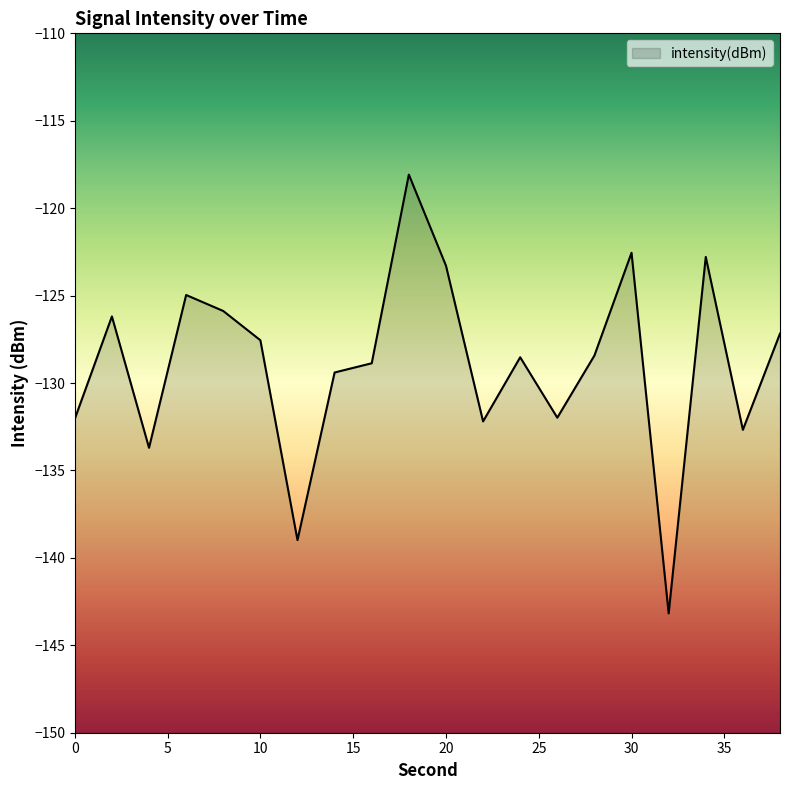

Does the chart display data point markers on the line(s)?

No